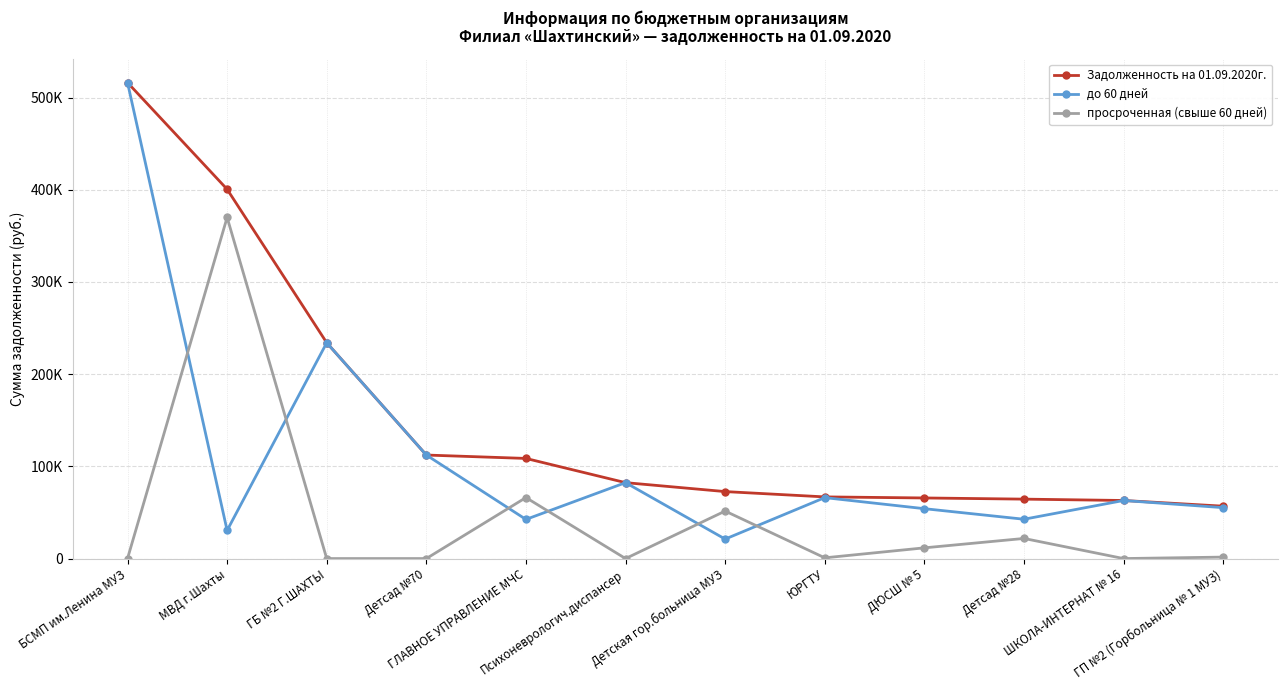

The value of просроченная (свыше 60 дней) at БСМП им.Ленина МУЗ is 131614.7. True or false?

False